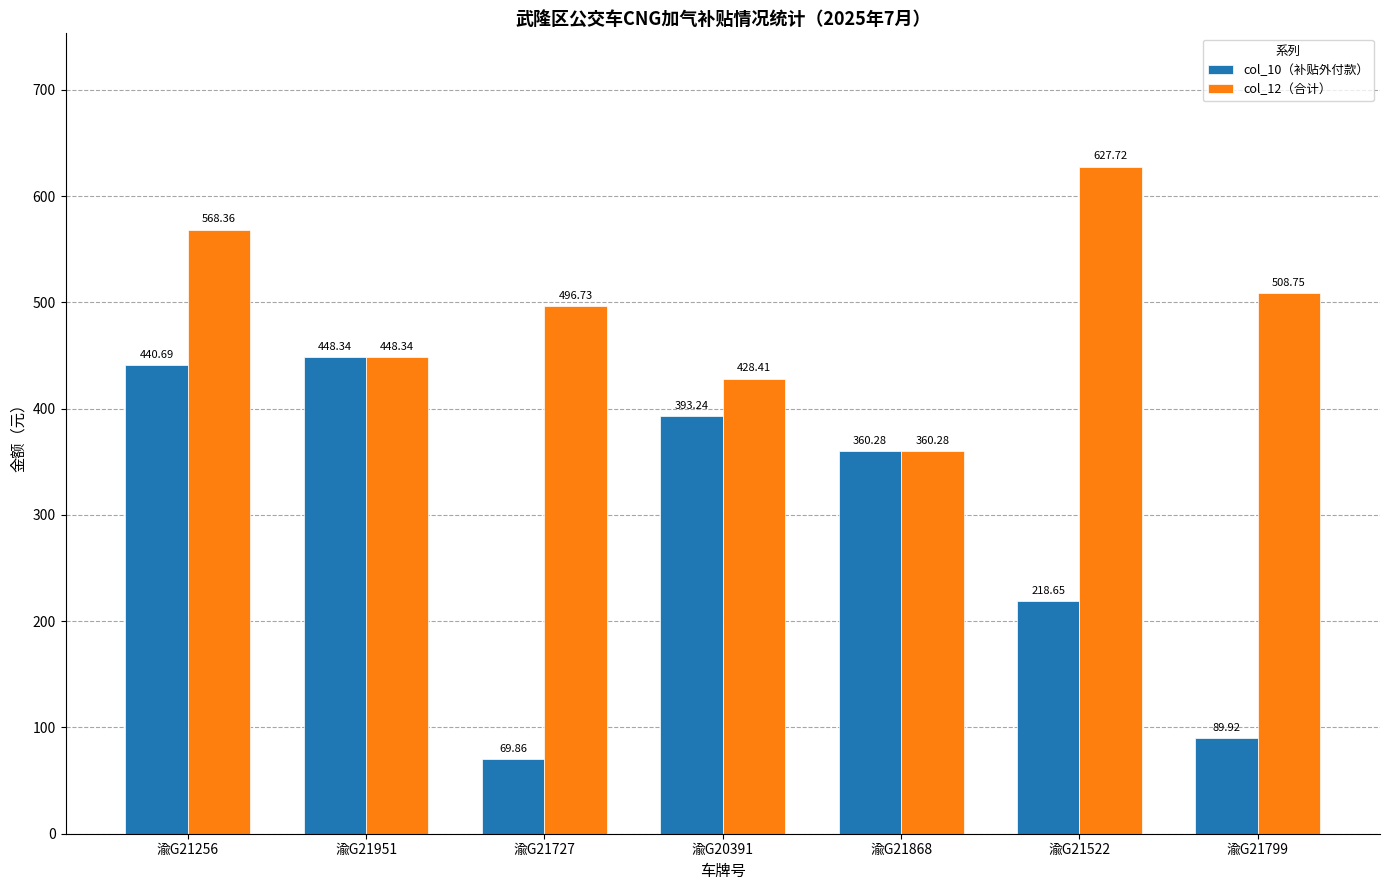

What is the difference between the maximum and second lowest values in the col_12（合计） series?

199.3